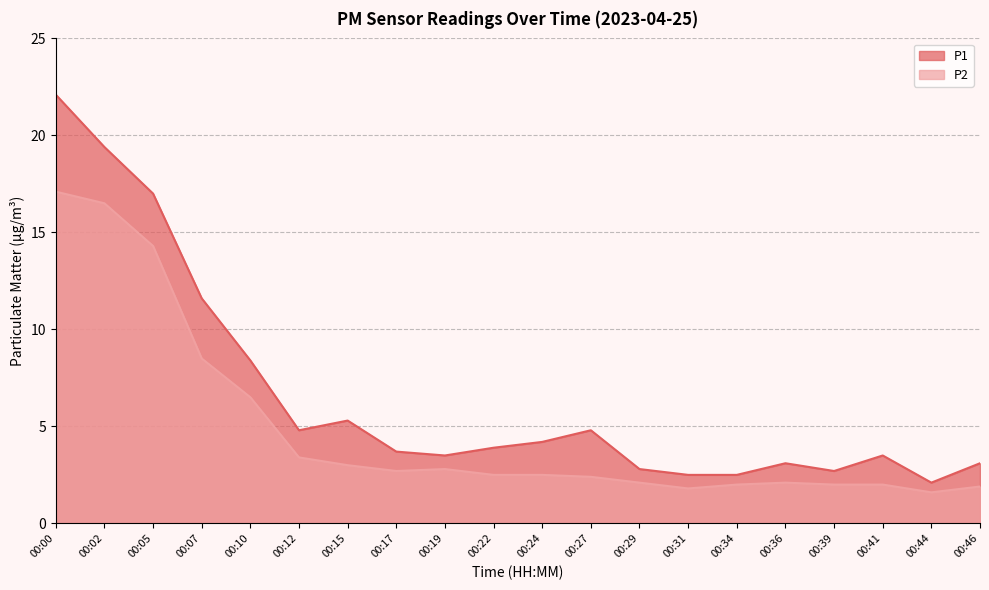

At how many categories does at least one series exceed 1?

20